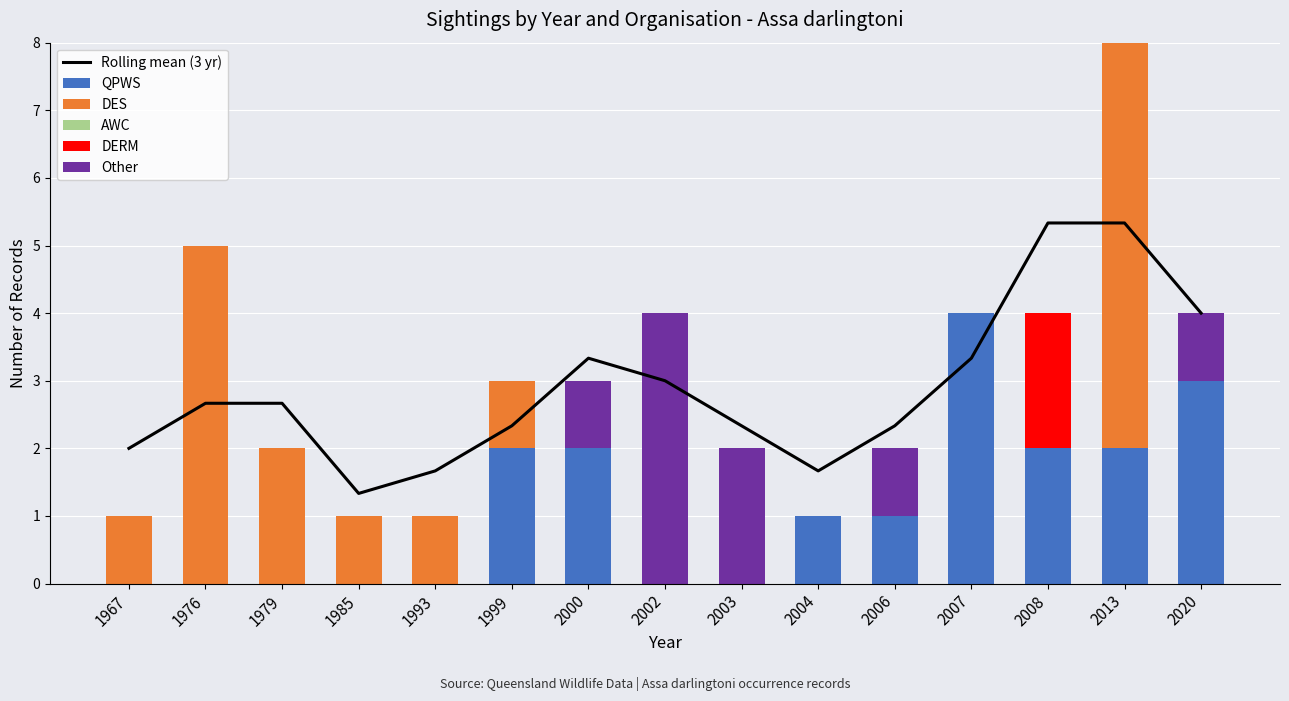

Reading left to right, extract all data points from this chart.

Rolling mean (3 yr): 2.0	2.7	2.7	1.3	1.7	2.3	3.3	3.0	2.3	1.7	2.3	3.3	5.3	5.3	4.0
QPWS: 0.0	0.0	0.0	0.0	0.0	2.0	2.0	0.0	0.0	1.0	1.0	4.0	2.0	2.0	3.0
DES: 1.0	5.0	2.0	1.0	1.0	1.0	0.0	0.0	0.0	0.0	0.0	0.0	0.0	6.0	0.0
AWC: 0.0	0.0	0.0	0.0	0.0	0.0	0.0	0.0	0.0	0.0	0.0	0.0	0.0	0.0	0.0
DERM: 0.0	0.0	0.0	0.0	0.0	0.0	0.0	0.0	0.0	0.0	0.0	0.0	2.0	0.0	0.0
Other: 0.0	0.0	0.0	0.0	0.0	0.0	1.0	4.0	2.0	0.0	1.0	0.0	0.0	0.0	1.0